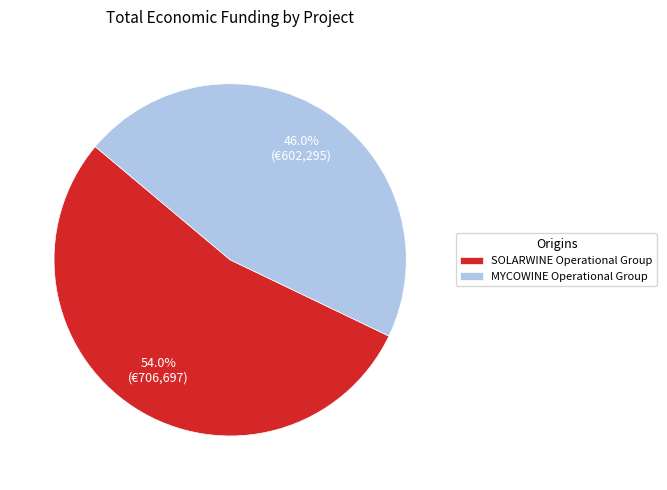

Which category accounts for the majority?

SOLARWINE Operational Group